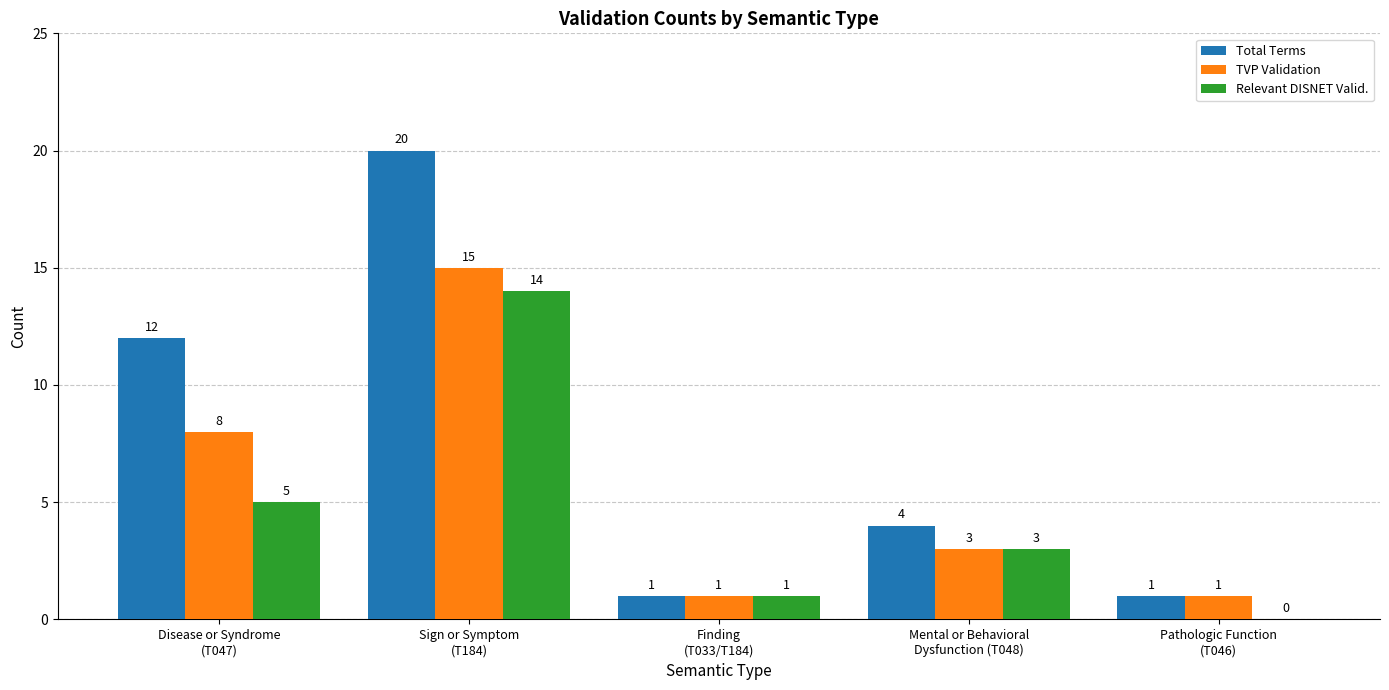

How many TVP Validation values are between 1 and 8?

4